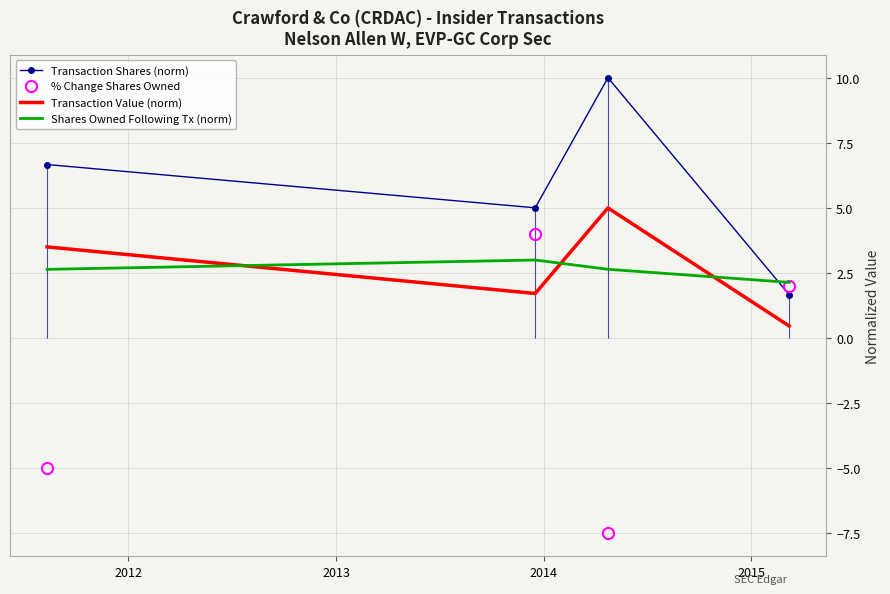

True or false: Transaction Shares (norm) and Transaction Value (norm) intersect in this chart.

False